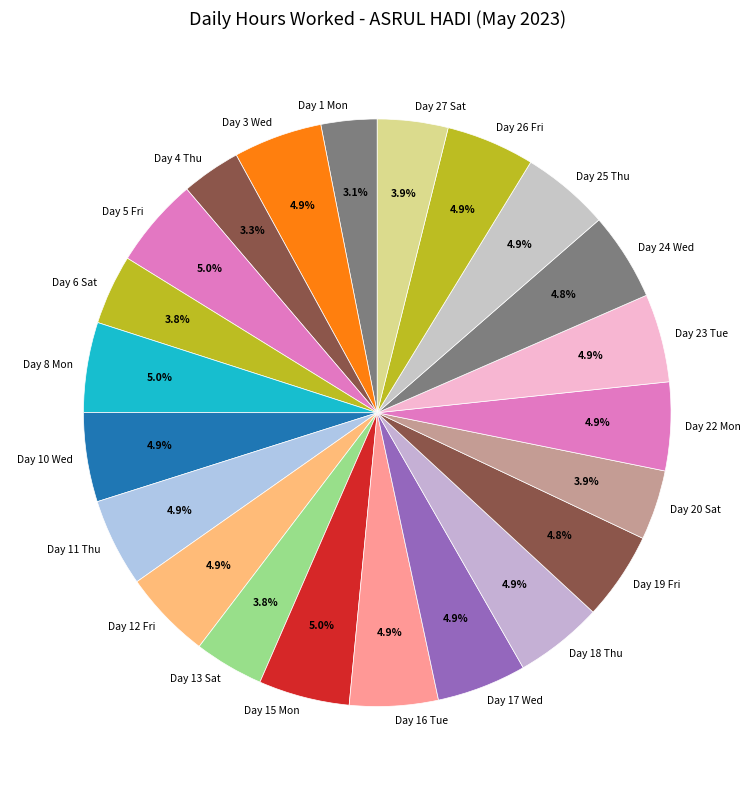

Between Day 6 Sat and Day 11 Thu, which is larger?

Day 11 Thu